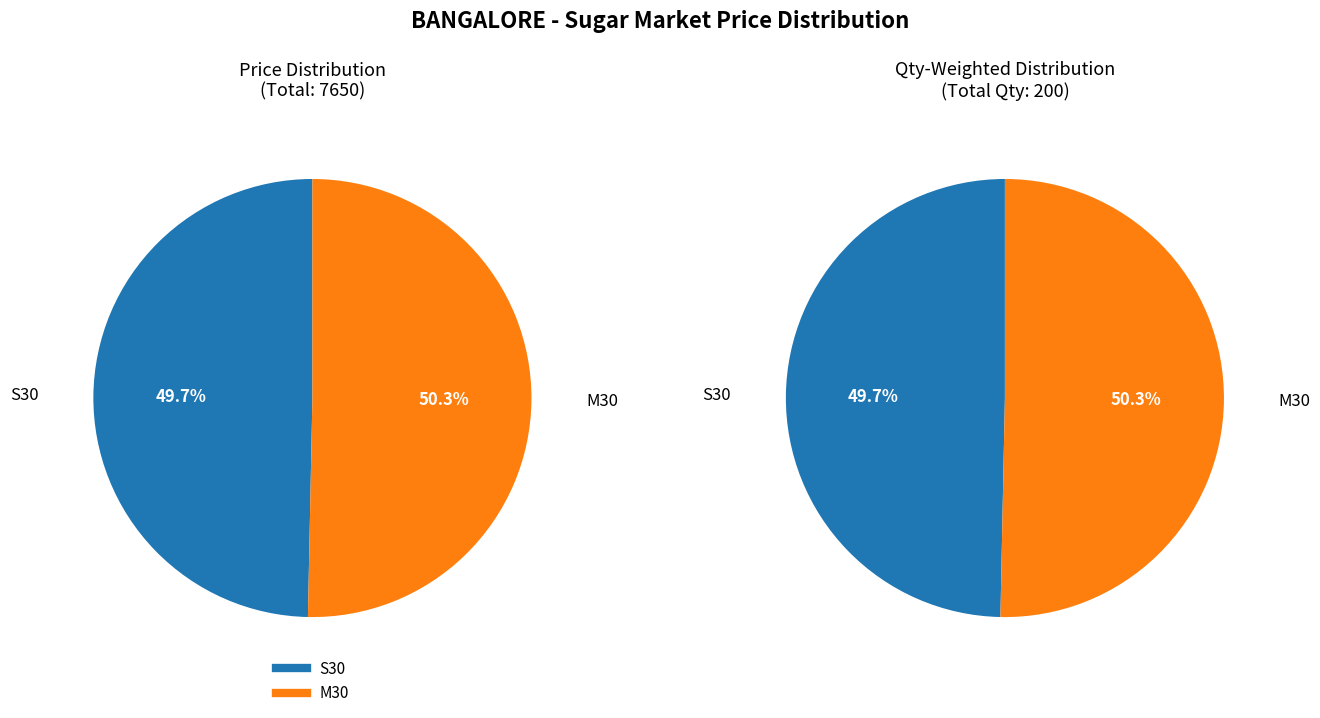

How many segments does this pie chart have?

2